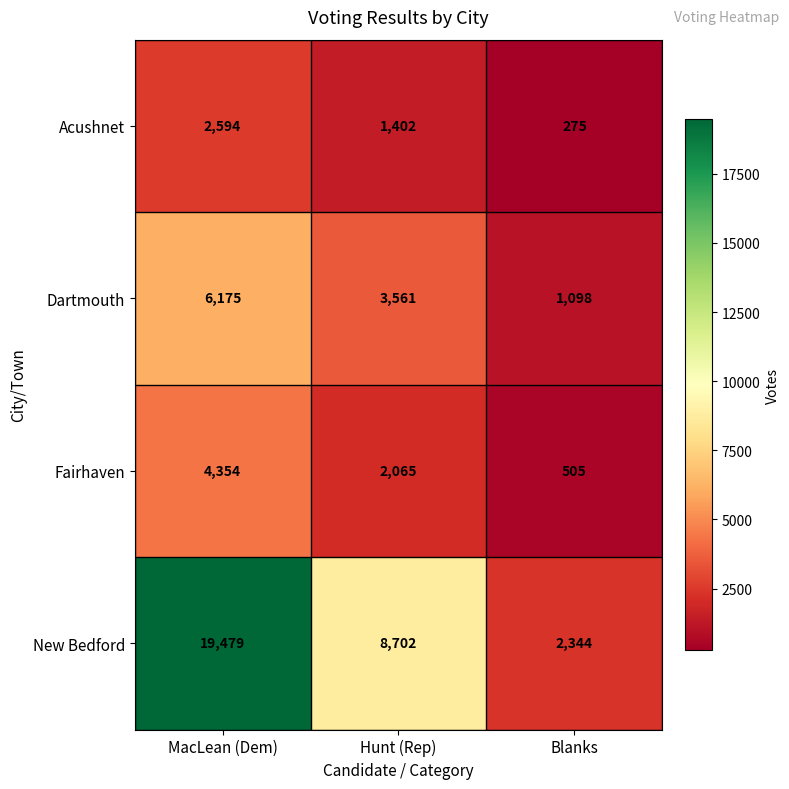

What is the greatest value displayed?

19479